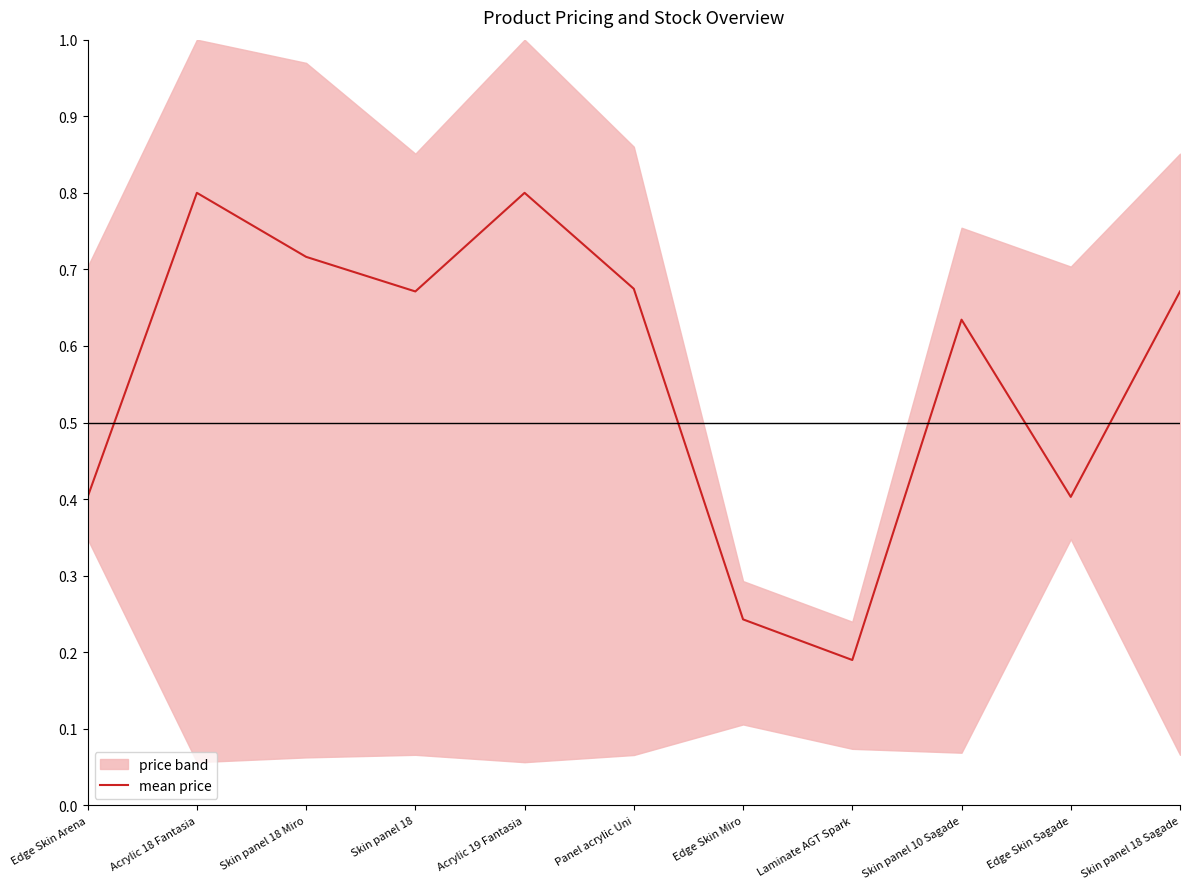

List the labels in order of value, largest first.

Acrylic 18 Fantasia, Acrylic 19 Fantasia, Skin panel 18 Miro, Panel acrylic Uni, Skin panel 18, Skin panel 18 Sagade, Skin panel 10 Sagade, Edge Skin Arena, Edge Skin Sagade, Edge Skin Miro, Laminate AGT Spark